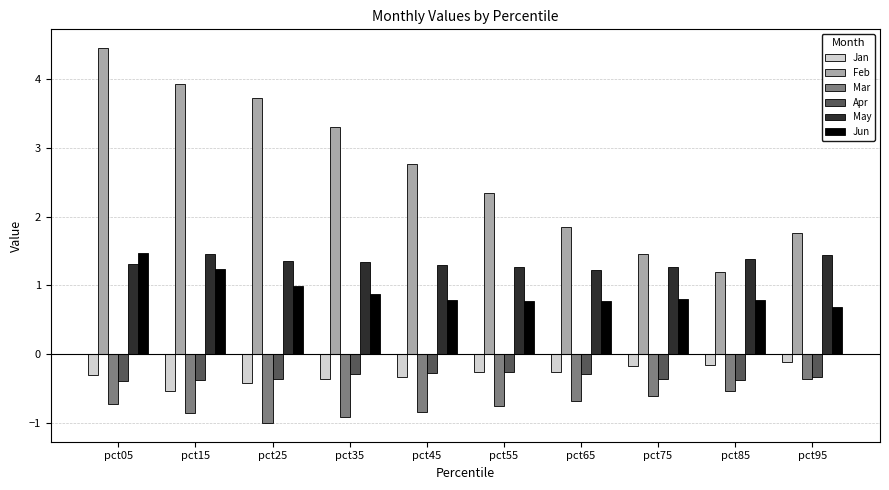

What is the average value of the May series?

1.3